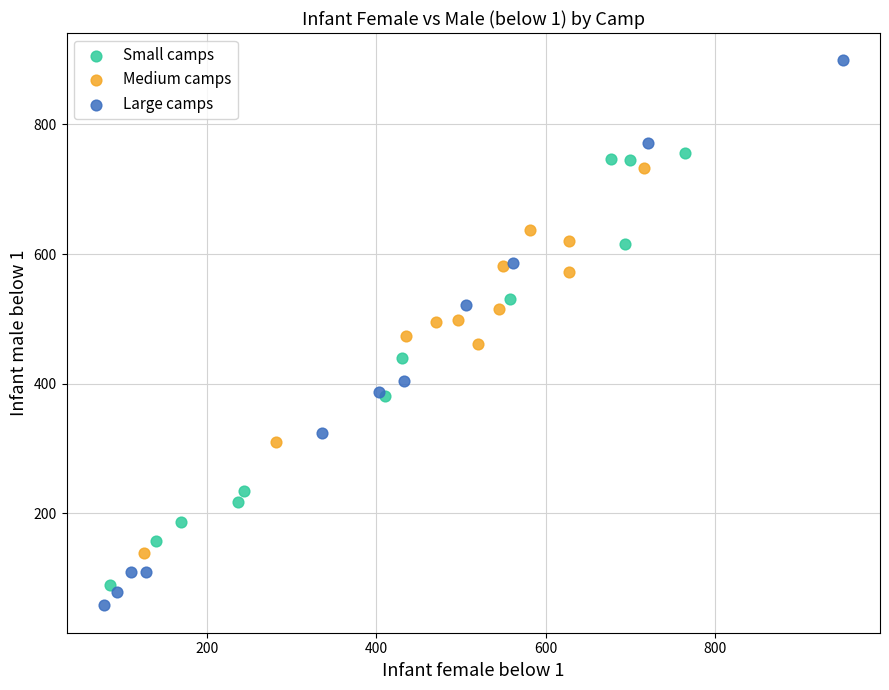

Which series reaches the maximum Y coordinate?

Large camps